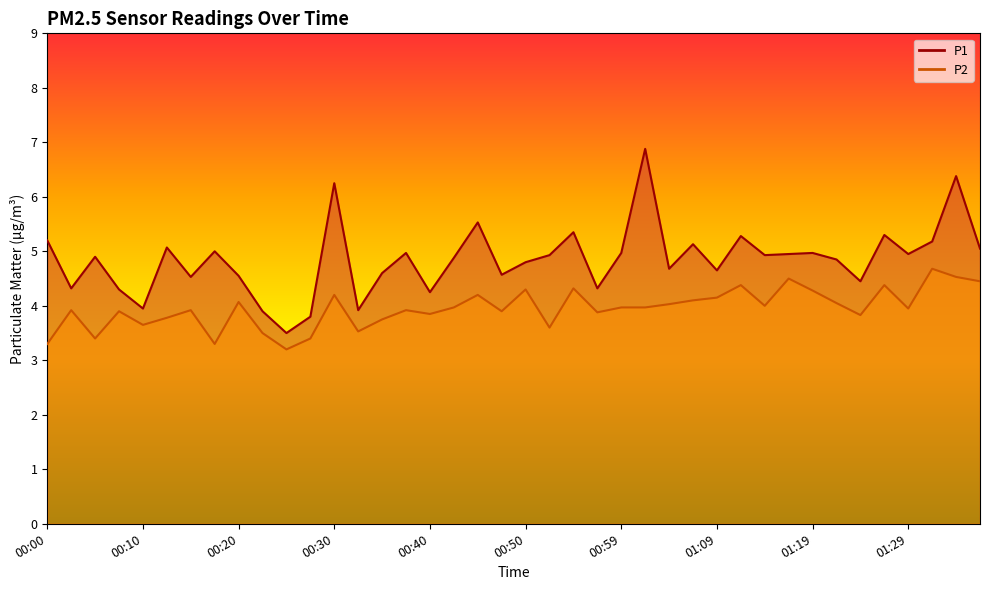

What is the difference between the P2 values at 00:20 and 00:52?

0.5